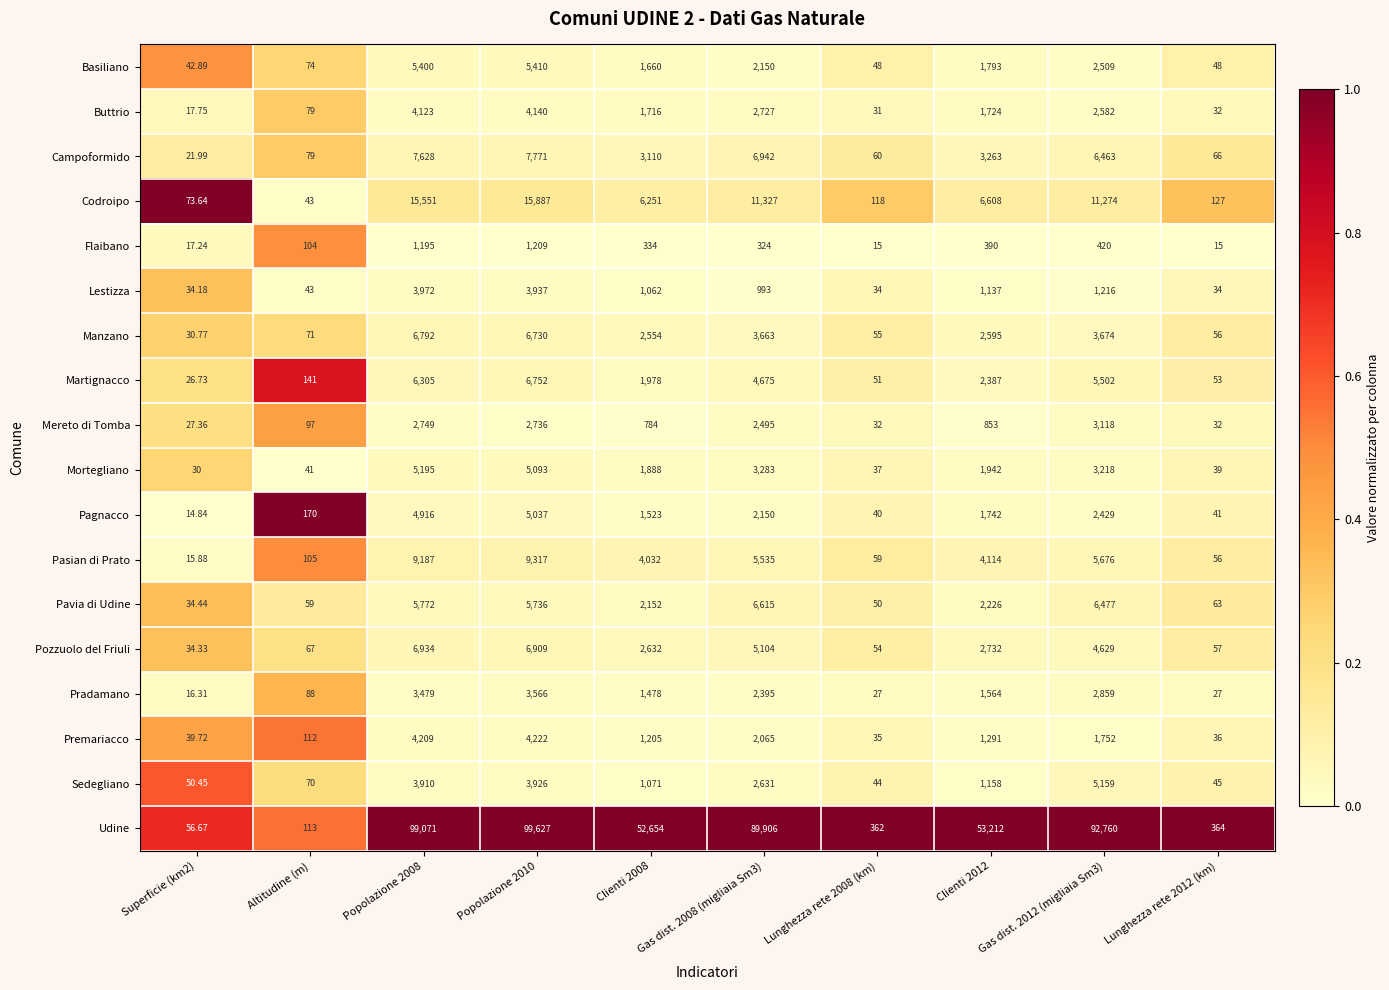

Between Popolazione 2008 and Popolazione 2010, which series saw the biggest shift?

Udine